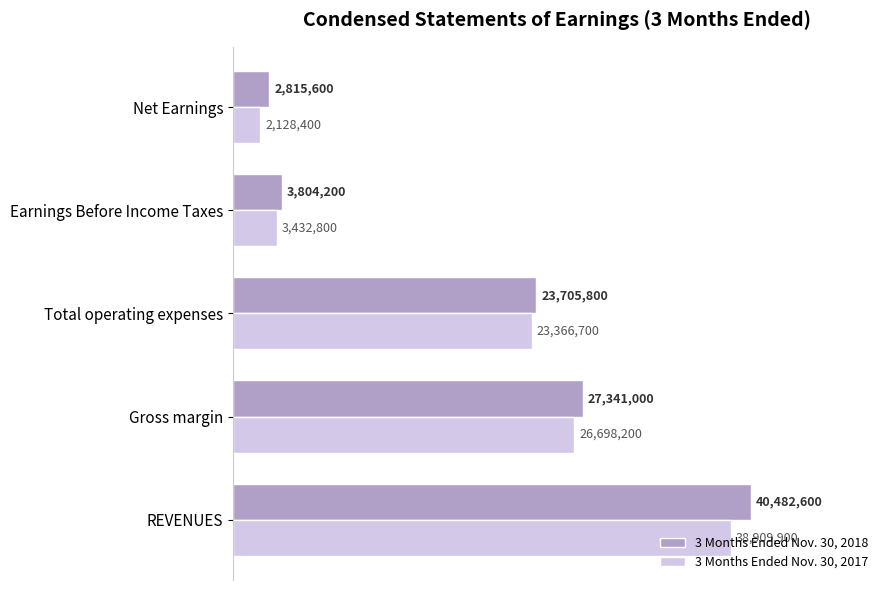

What are all the series names shown in the legend?

3 Months Ended Nov. 30, 2018, 3 Months Ended Nov. 30, 2017